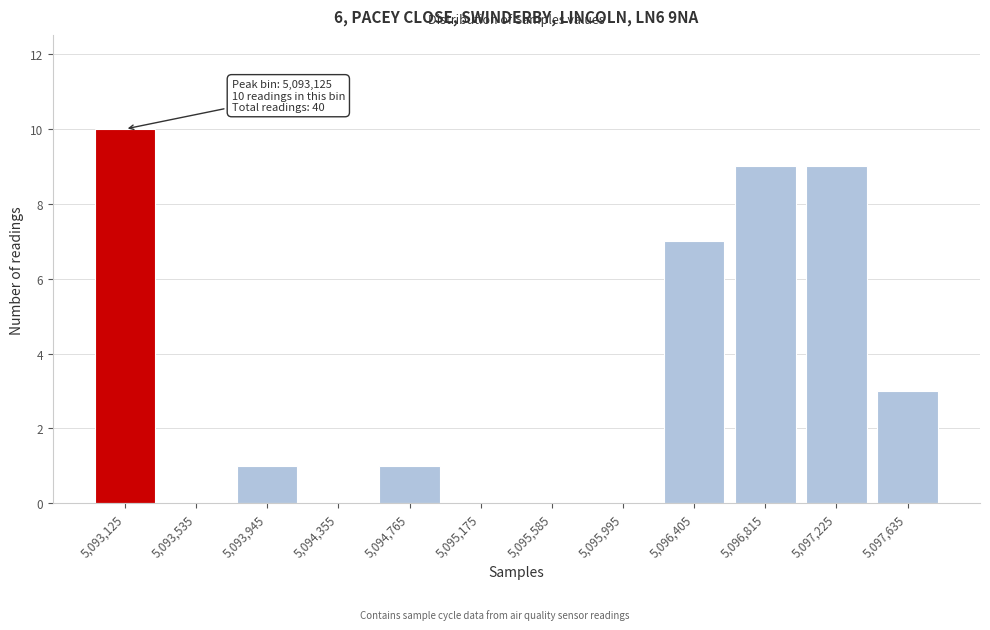

Reading left to right, list all the values displayed in this chart.

5,093,125=10	5,093,535=0	5,093,945=1	5,094,355=0	5,094,765=1	5,095,175=0	5,095,585=0	5,095,995=0	5,096,405=7	5,096,815=9	5,097,225=9	5,097,635=3